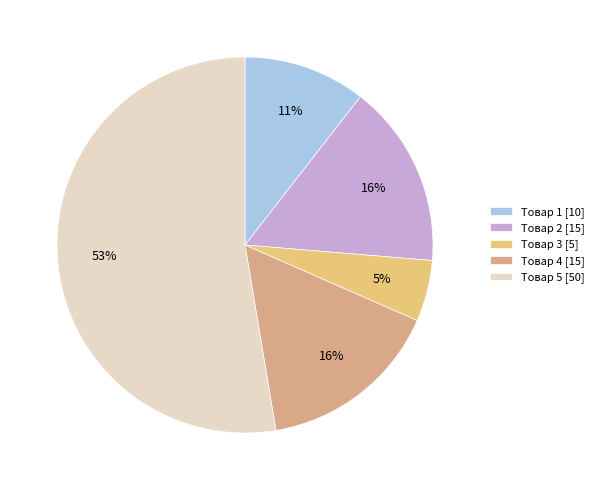

Is there a majority slice in this chart?

Yes